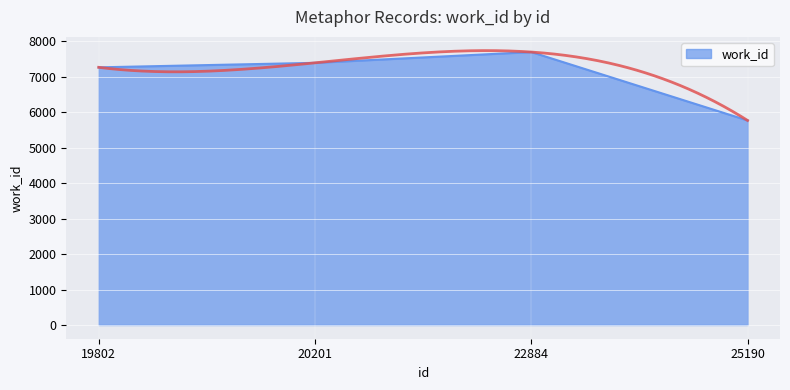

What is the minimum value shown in the chart?

5767